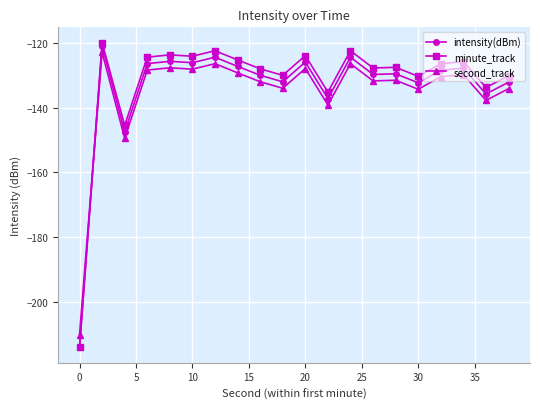

Which series has the largest range (max minus min)?

minute_track